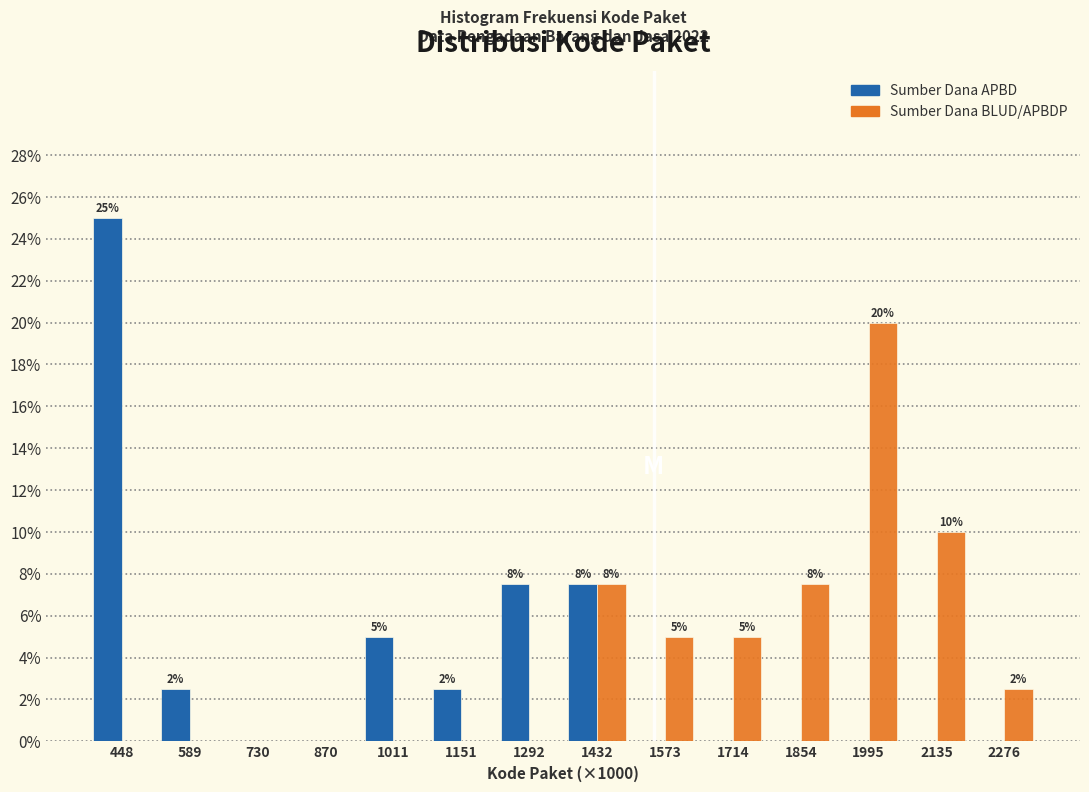

At which label does Sumber Dana BLUD/APBDP reach its peak?

1995